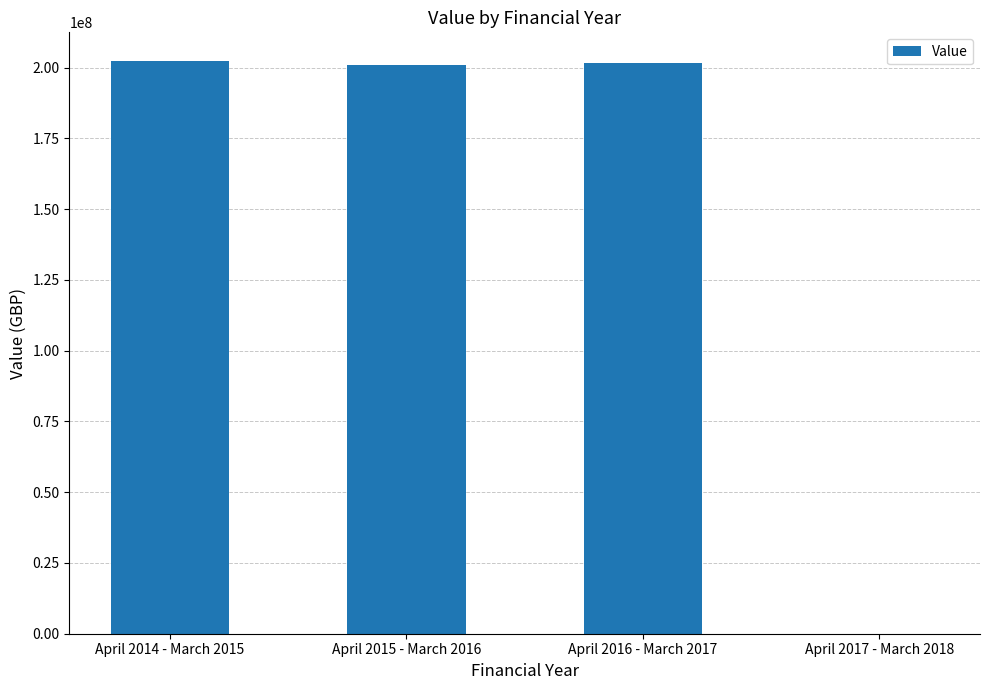

Are the bars horizontal?

No